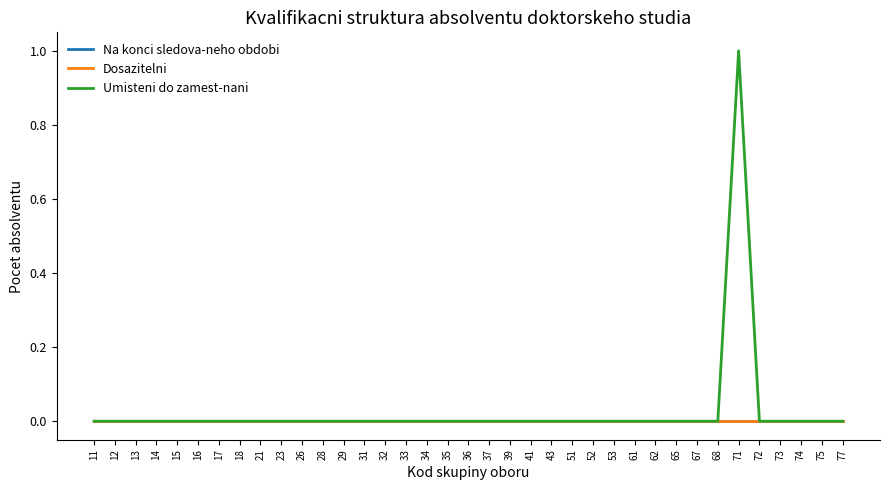

Does the chart display data point markers on the line(s)?

No